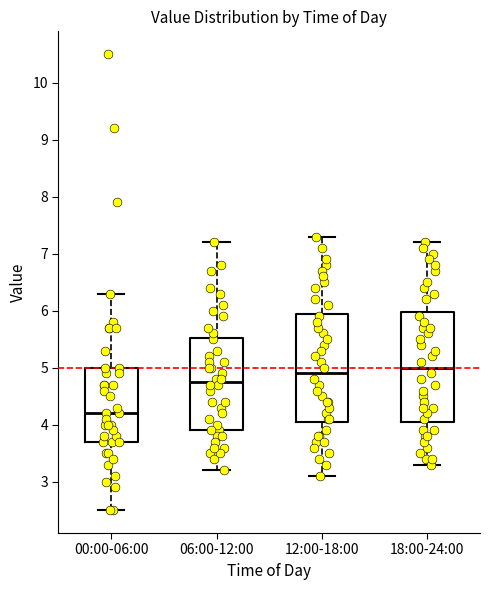

Where is the lower edge of the box for 12:00-18:00 on the y-axis? The values are not printed on the chart, so give them approximately, as read against the axis.

4.1